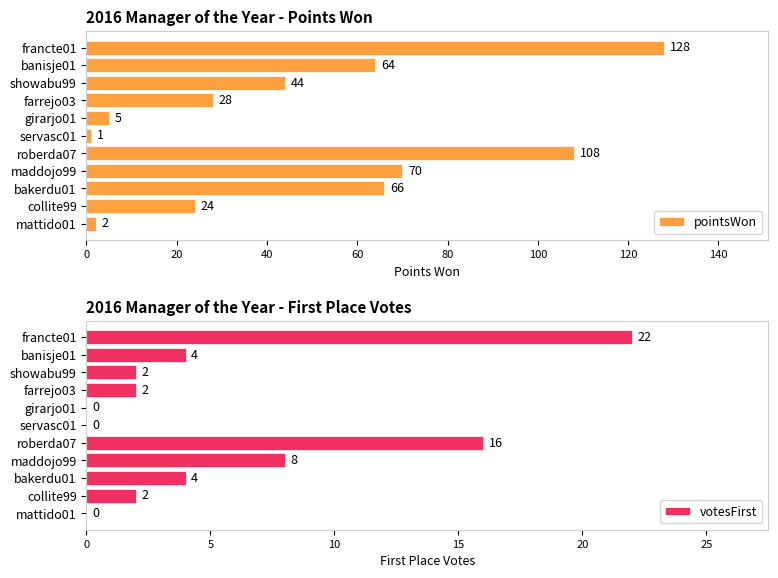

How many data points does each series have?

11